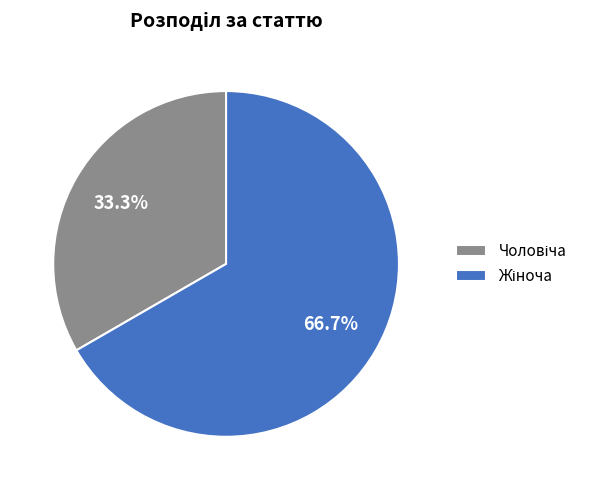

Is there a majority slice in this chart?

Yes